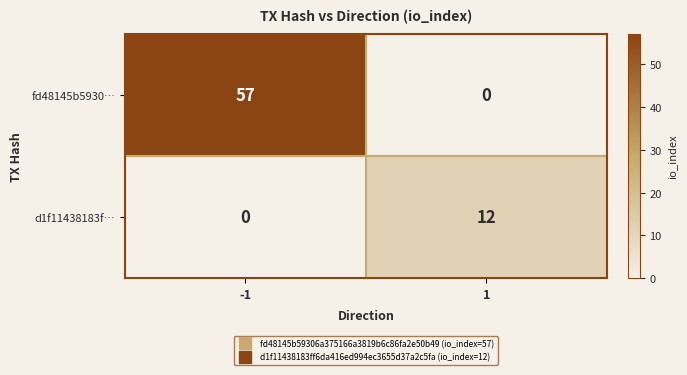

What is the sum of all fd48145b5930… values?

57